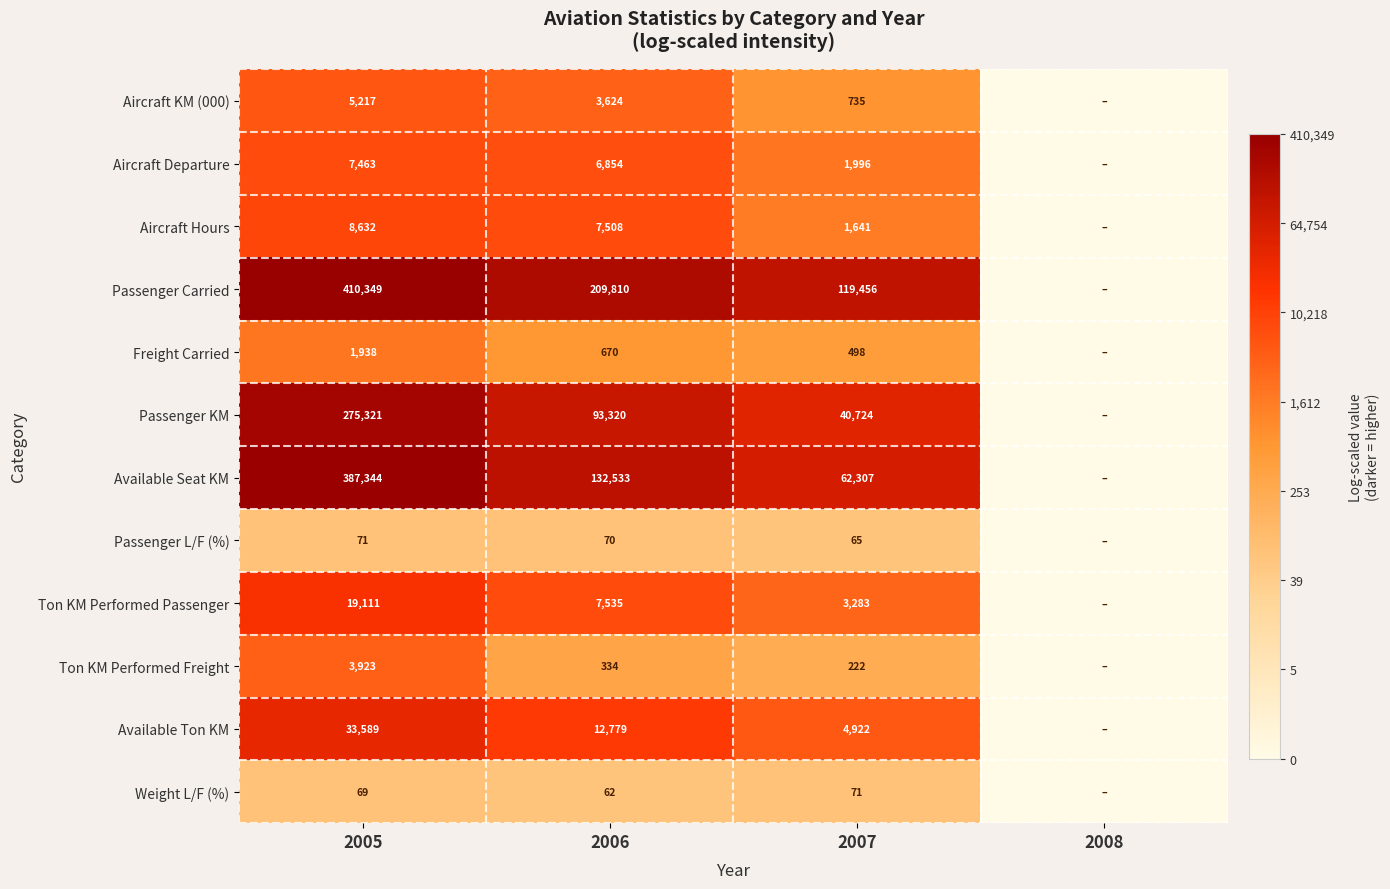

Between 2005 and 2007, which series saw the biggest shift?

Available Seat KM